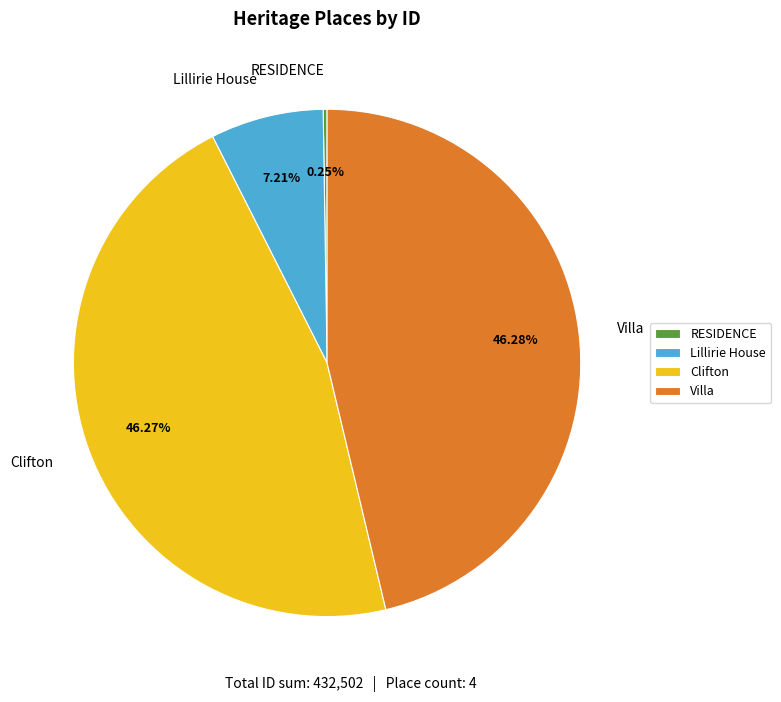

Approximately how many times larger is the value at Villa compared to Clifton?

1.0